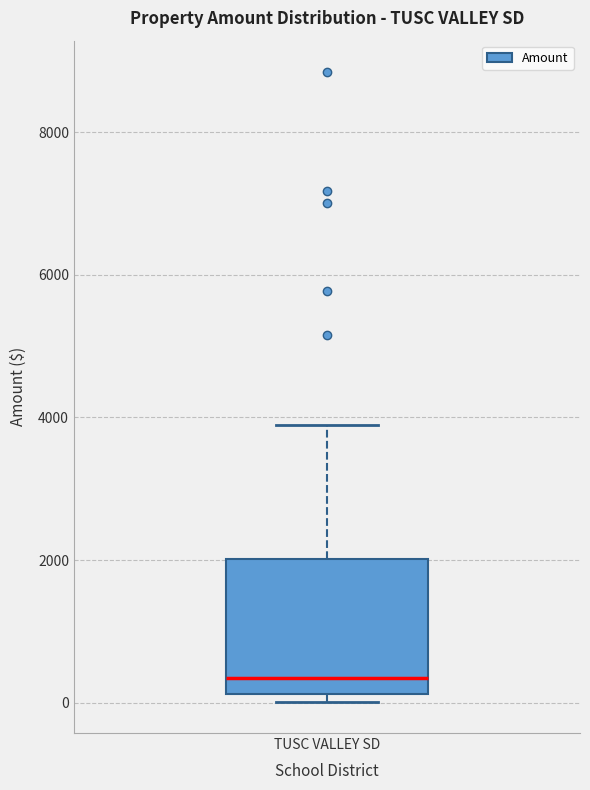

Transcribe this box plot: give where the median line is, the range the box spans, and where the two whiskers end, as read against the y-axis. The values are not printed on the chart, so give them approximately, as read against the axis.

median 400, box 200 to 2000, whiskers 0 to 3800